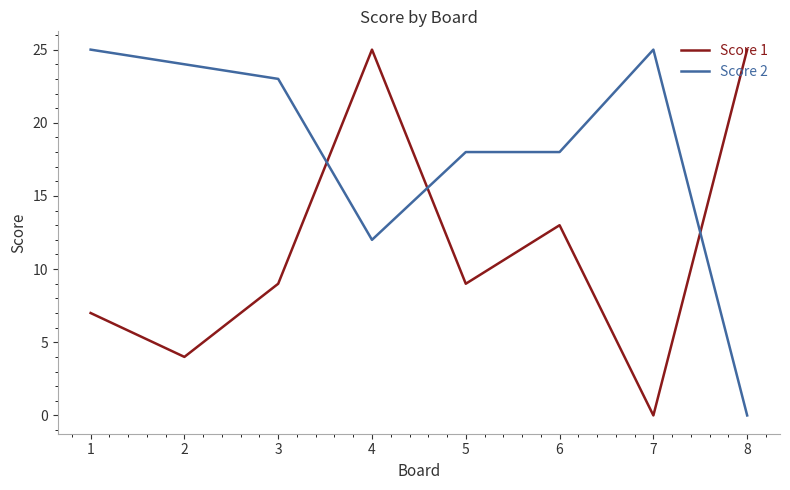

The Score 1 series shows 9 at 8. True or false?

False